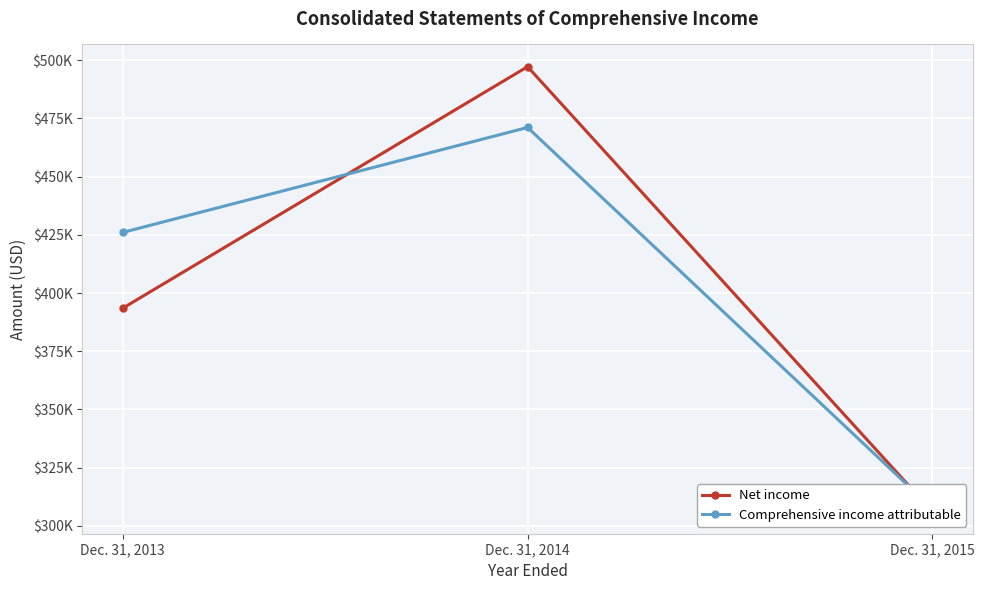

At which label is Comprehensive income attributable closest to 389294?

Dec. 31, 2013